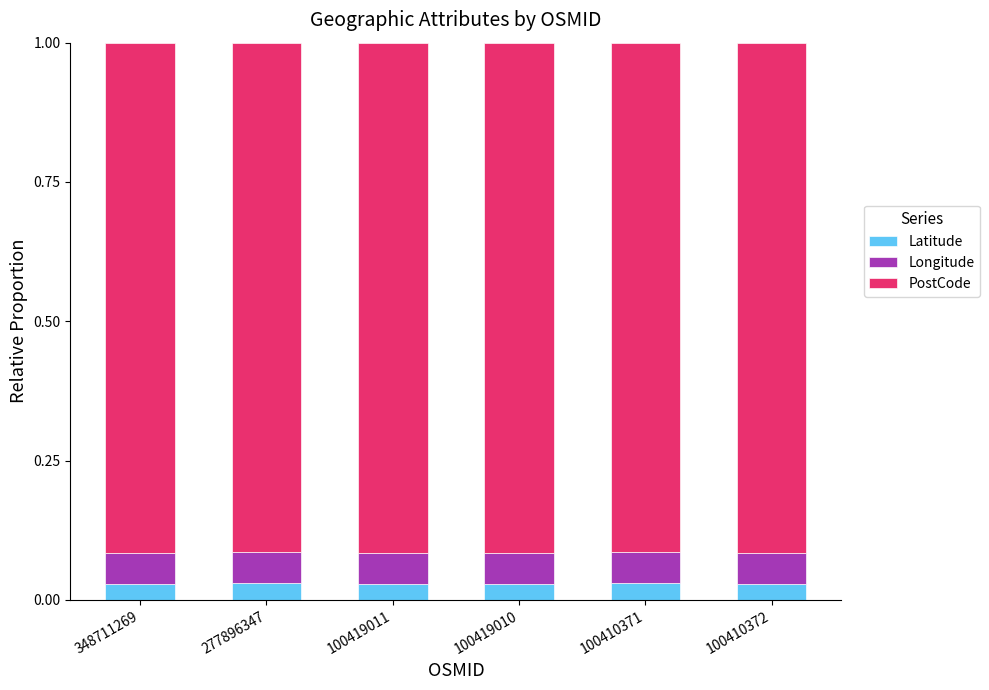

What is the total value across all series at 100410372?

1.0